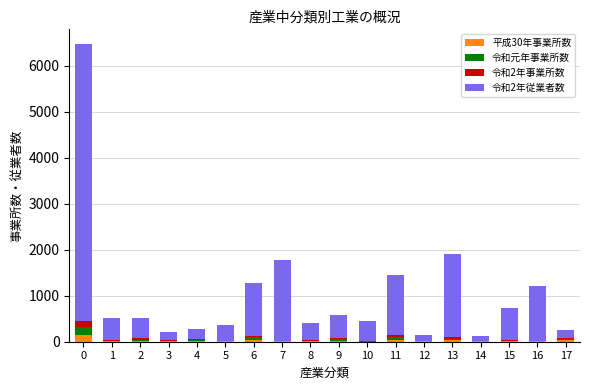

Are the bars horizontal?

No